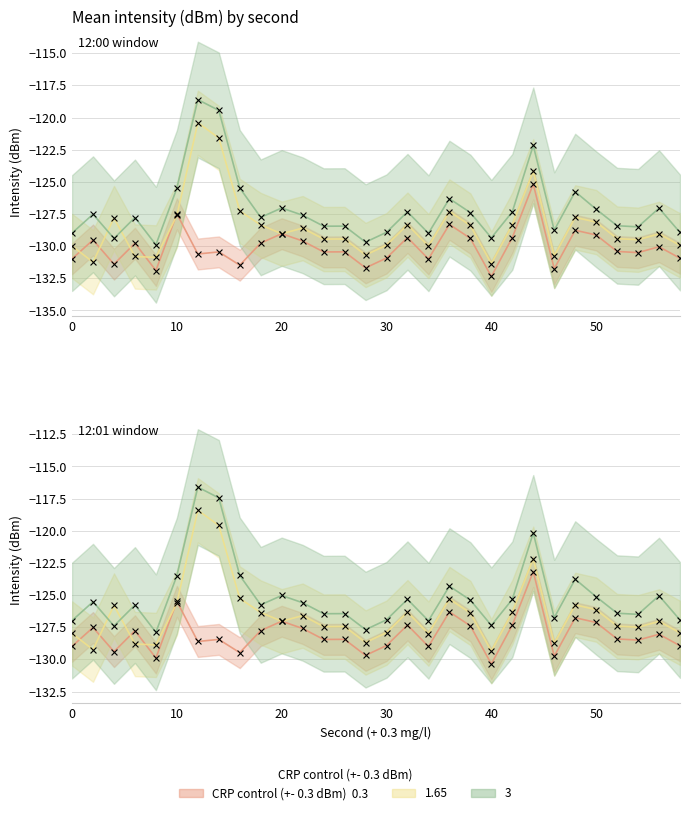

Is the value of 1.65 at 34 greater than the value of 3 at 26?

No